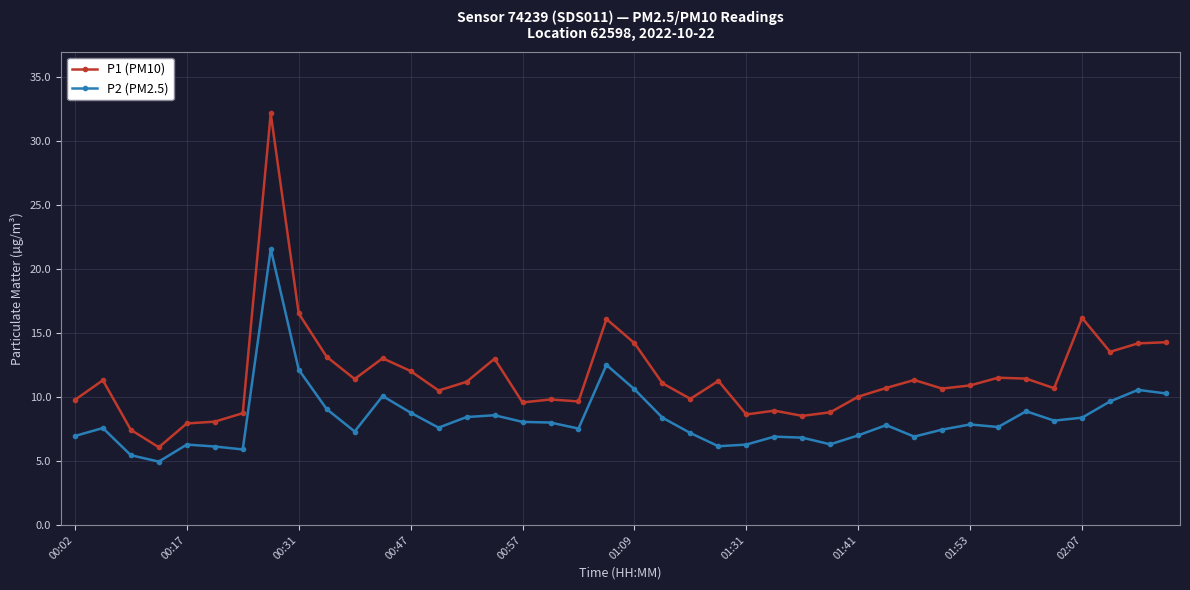

What is the highest value of the P2 (PM2.5) series?

21.6